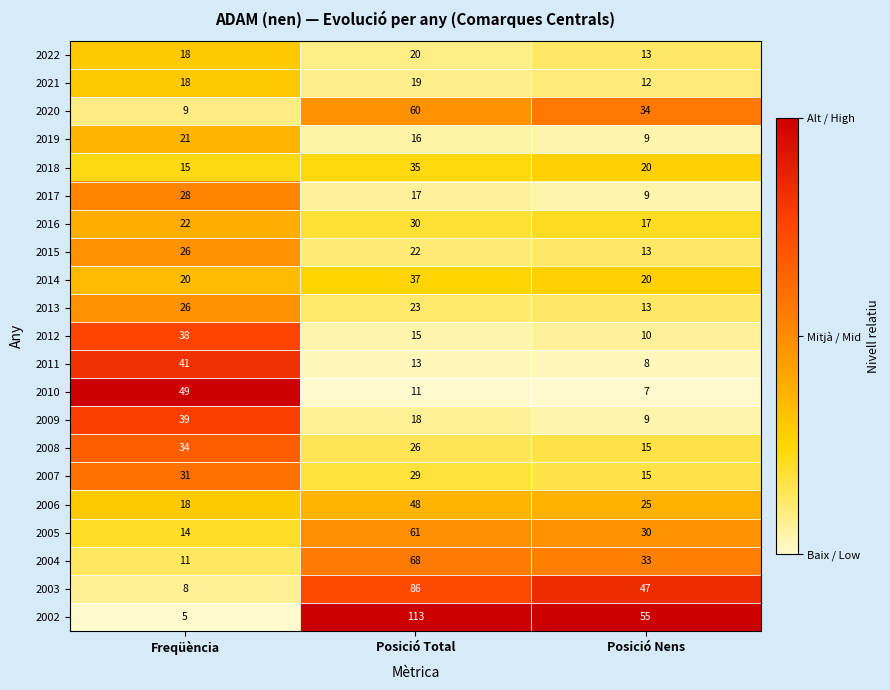

How many series are shown in this chart?

21